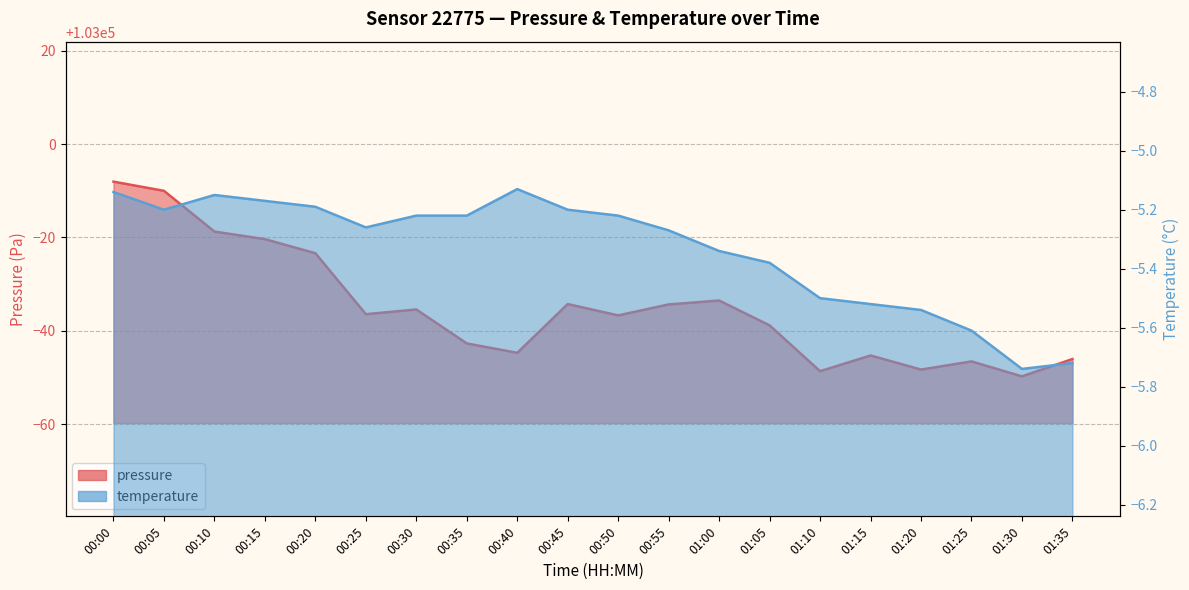

What is the label of the 16th point from the left?

01:15